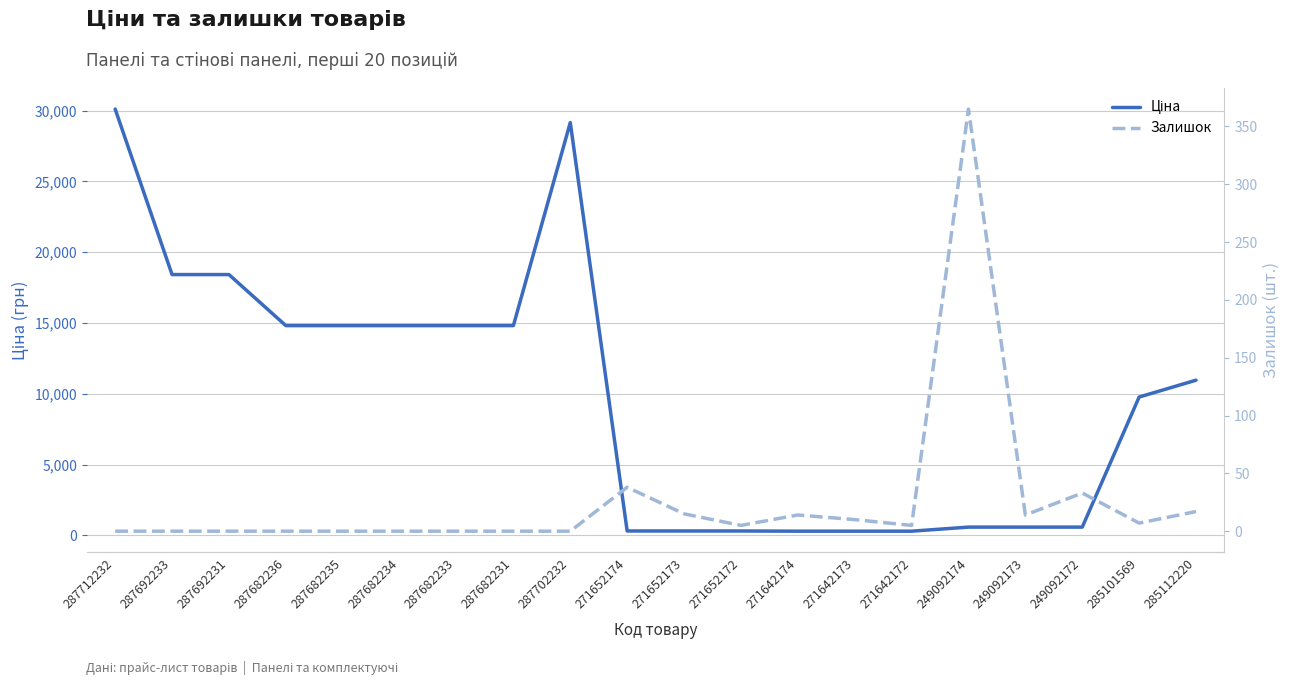

What is the difference between the maximum and minimum values in the Залишок series?

365.0